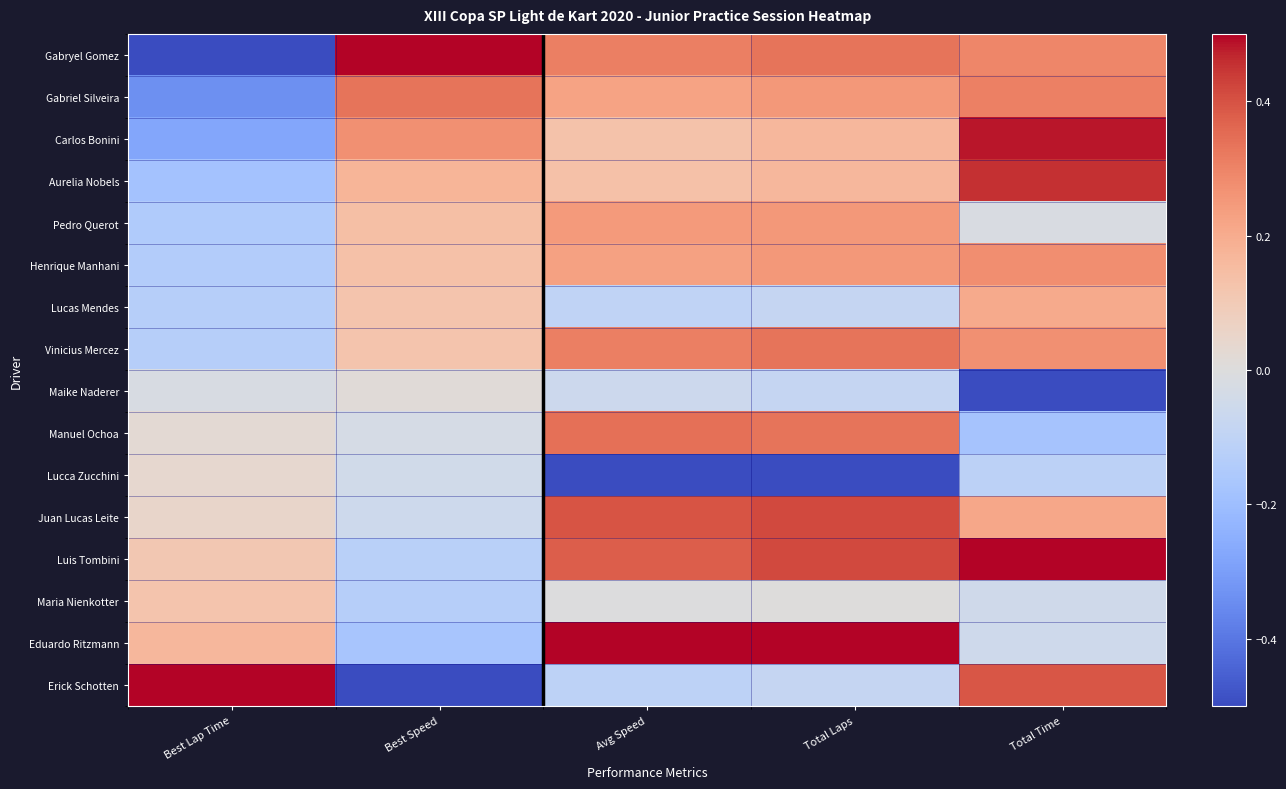

Reading left to right, list all the values displayed in this chart.

Gabryel Gomez: Best Lap Time=-0.5	Best Speed=0.5	Avg Speed=0.3	Total Laps=0.3	Total Time=0.3
Gabriel Silveira: Best Lap Time=-0.3	Best Speed=0.3	Avg Speed=0.2	Total Laps=0.2	Total Time=0.3
Carlos Bonini: Best Lap Time=-0.3	Best Speed=0.3	Avg Speed=0.1	Total Laps=0.2	Total Time=0.5
Aurelia Nobels: Best Lap Time=-0.2	Best Speed=0.2	Avg Speed=0.1	Total Laps=0.2	Total Time=0.5
Pedro Querot: Best Lap Time=-0.1	Best Speed=0.1	Avg Speed=0.2	Total Laps=0.2	Total Time=-0.0
Henrique Manhani: Best Lap Time=-0.1	Best Speed=0.1	Avg Speed=0.2	Total Laps=0.2	Total Time=0.3
Lucas Mendes: Best Lap Time=-0.1	Best Speed=0.1	Avg Speed=-0.1	Total Laps=-0.1	Total Time=0.2
Vinicius Mercez: Best Lap Time=-0.1	Best Speed=0.1	Avg Speed=0.3	Total Laps=0.3	Total Time=0.3
Maike Naderer: Best Lap Time=-0.0	Best Speed=0.0	Avg Speed=-0.1	Total Laps=-0.1	Total Time=-0.5
Manuel Ochoa: Best Lap Time=0.0	Best Speed=-0.0	Avg Speed=0.3	Total Laps=0.3	Total Time=-0.2
Lucca Zucchini: Best Lap Time=0.0	Best Speed=-0.0	Avg Speed=-0.5	Total Laps=-0.5	Total Time=-0.1
Juan Lucas Leite: Best Lap Time=0.1	Best Speed=-0.1	Avg Speed=0.4	Total Laps=0.4	Total Time=0.2
Luis Tombini: Best Lap Time=0.1	Best Speed=-0.1	Avg Speed=0.4	Total Laps=0.4	Total Time=0.5
Maria Nienkotter: Best Lap Time=0.1	Best Speed=-0.1	Avg Speed=-0.0	Total Laps=0.0	Total Time=-0.0
Eduardo Ritzmann: Best Lap Time=0.2	Best Speed=-0.2	Avg Speed=0.5	Total Laps=0.5	Total Time=-0.1
Erick Schotten: Best Lap Time=0.5	Best Speed=-0.5	Avg Speed=-0.1	Total Laps=-0.1	Total Time=0.4